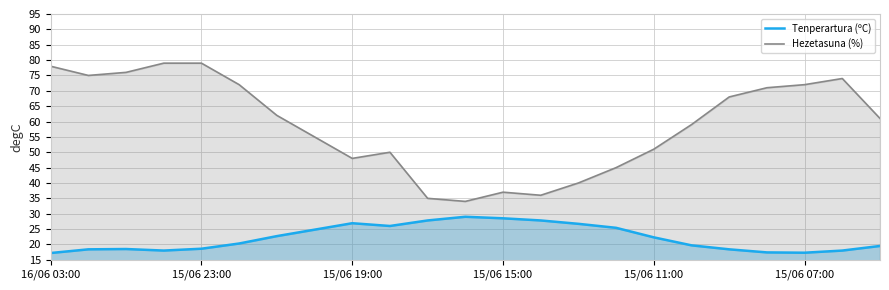

Which series has the largest total across all categories?

Hezetasuna (%)